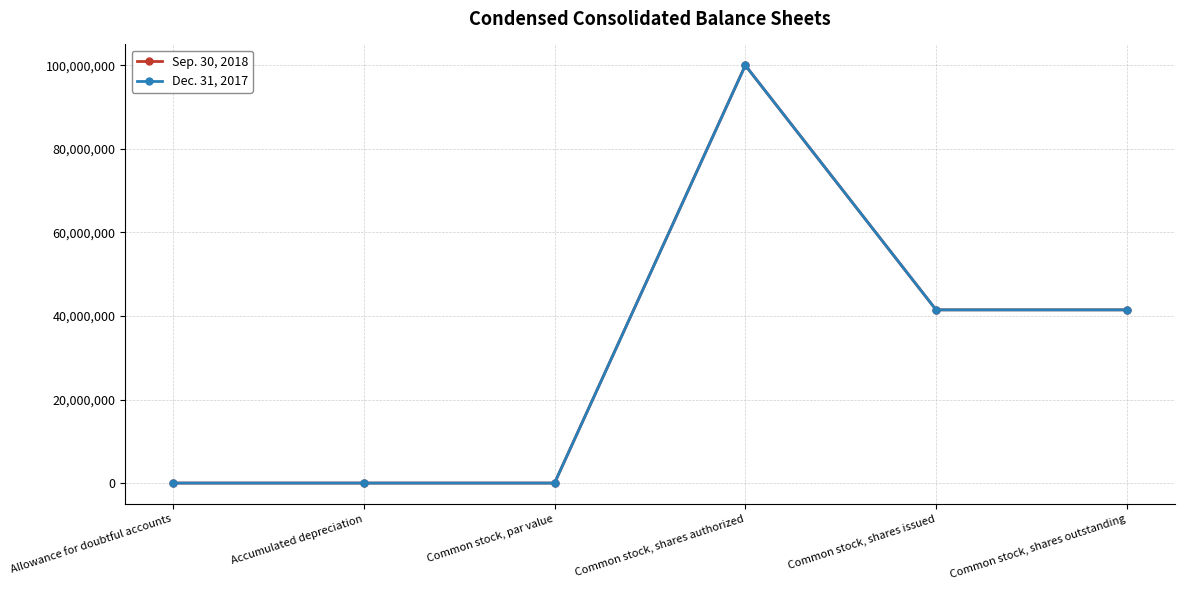

Rank the series by their average value, from highest to lowest.

Dec. 31, 2017, Sep. 30, 2018